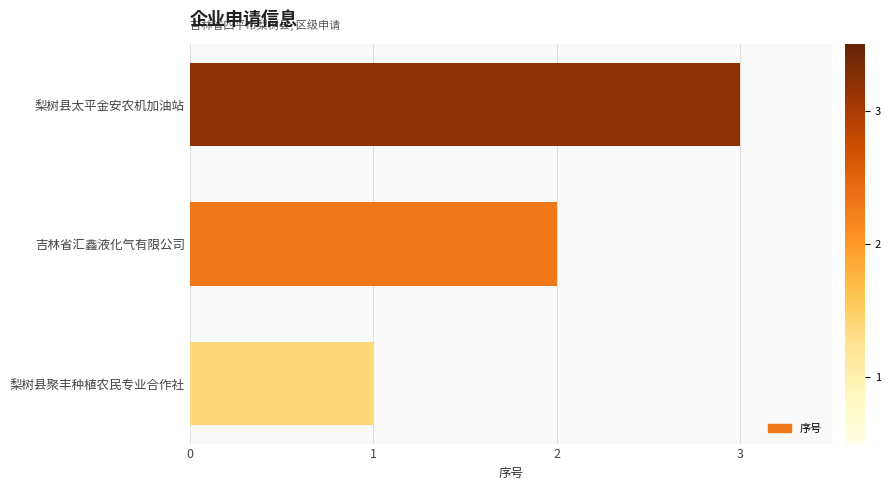

Which category has the lowest value across all series?

梨树县聚丰种植农民专业合作社